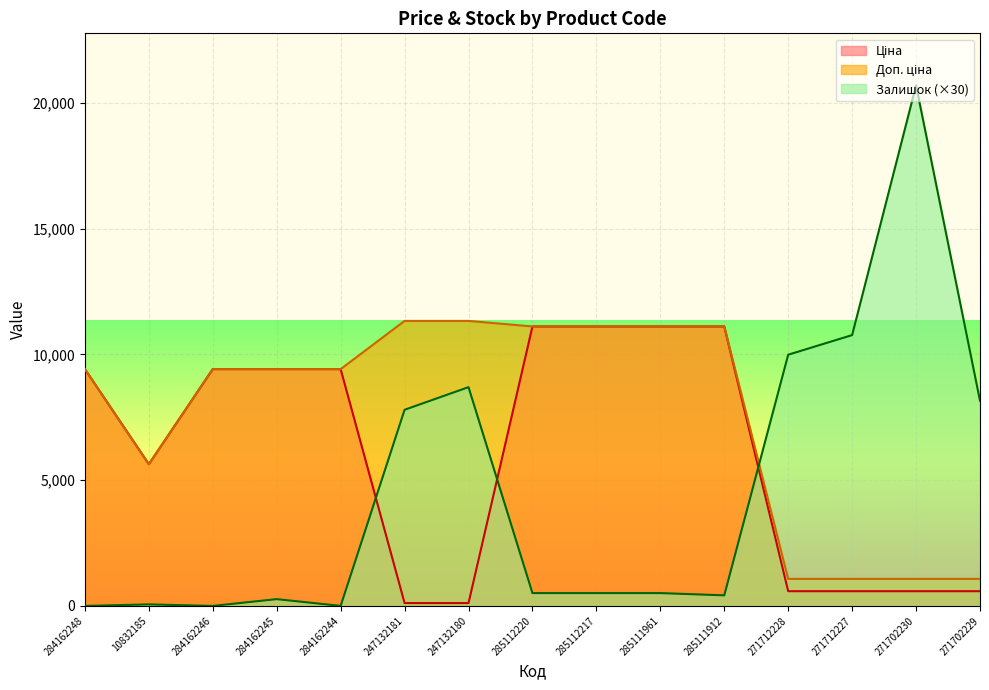

What are all the series names shown in the legend?

Ціна, Доп. ціна, Залишок